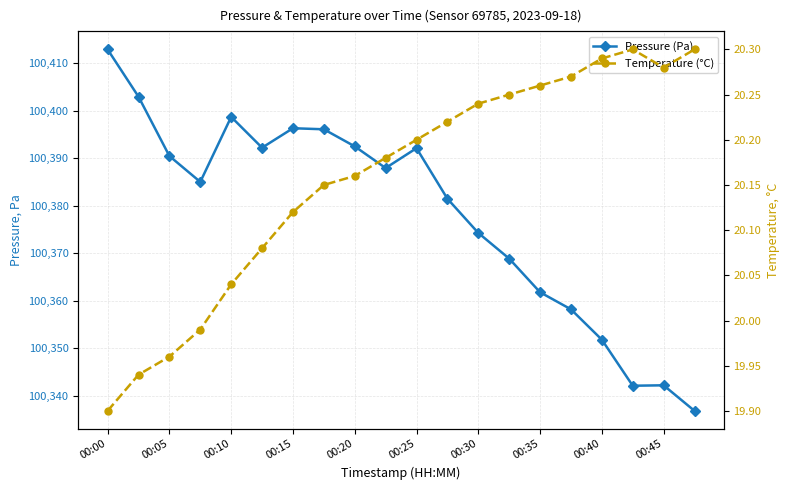

True or false: Pressure (Pa) and Temperature (°C) cross at least once.

False